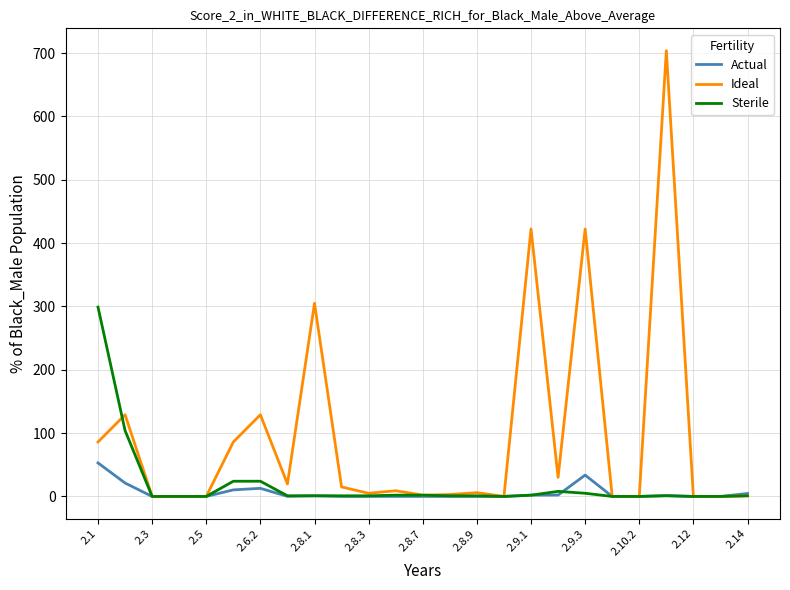

Count the number of data series in this chart.

3